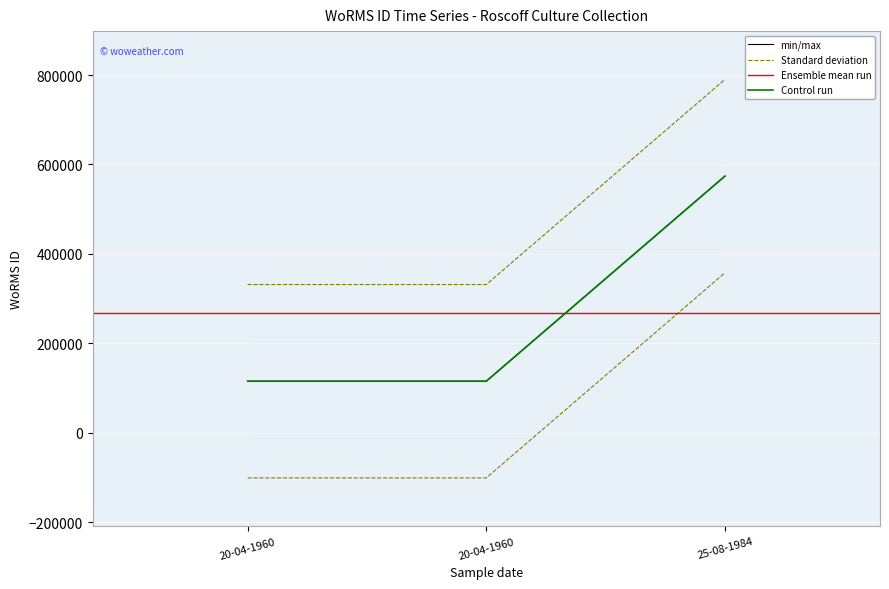

True or false: the data shows 573836 at 25-08-1984.

True